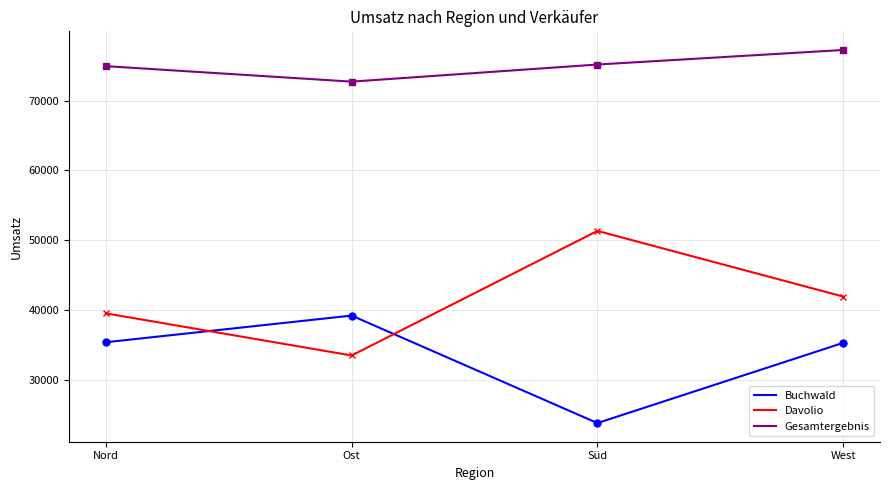

At how many categories does at least one series exceed 24568?

4